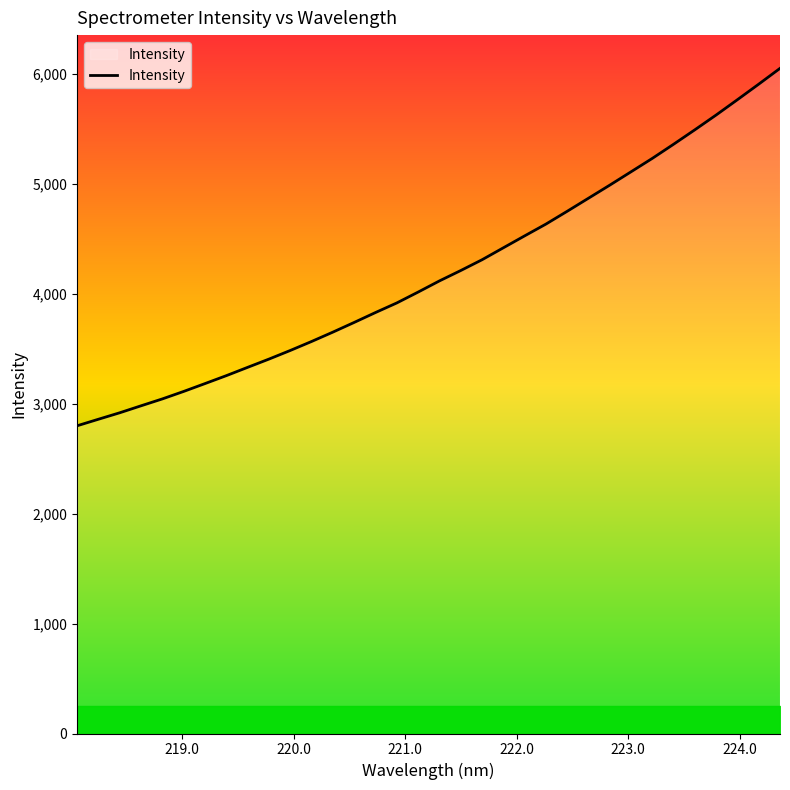

What is the smallest value displayed?

2799.6